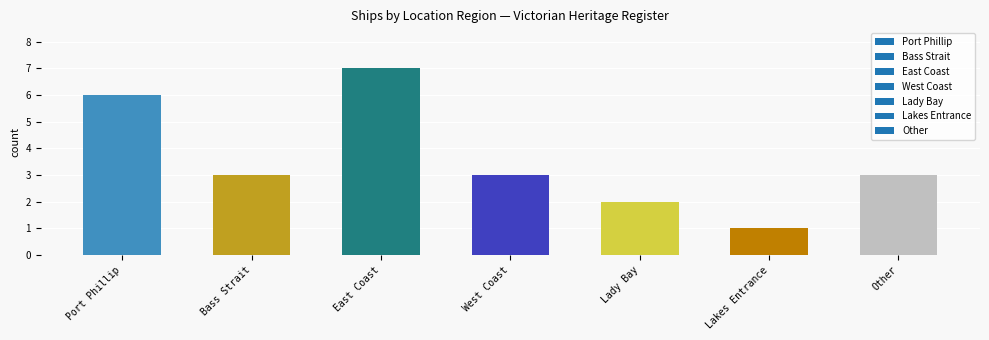

What is the difference between the maximum and minimum values?

6